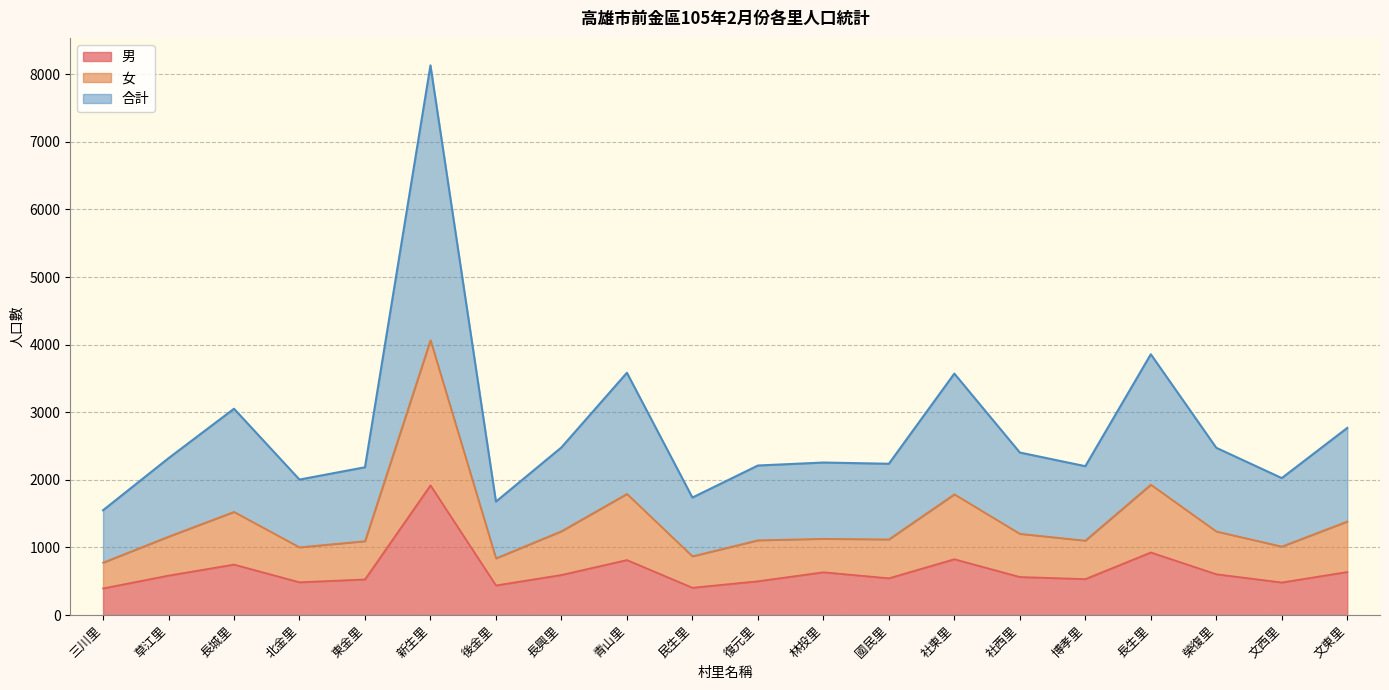

What is the label of the 6th point from the left?

新生里